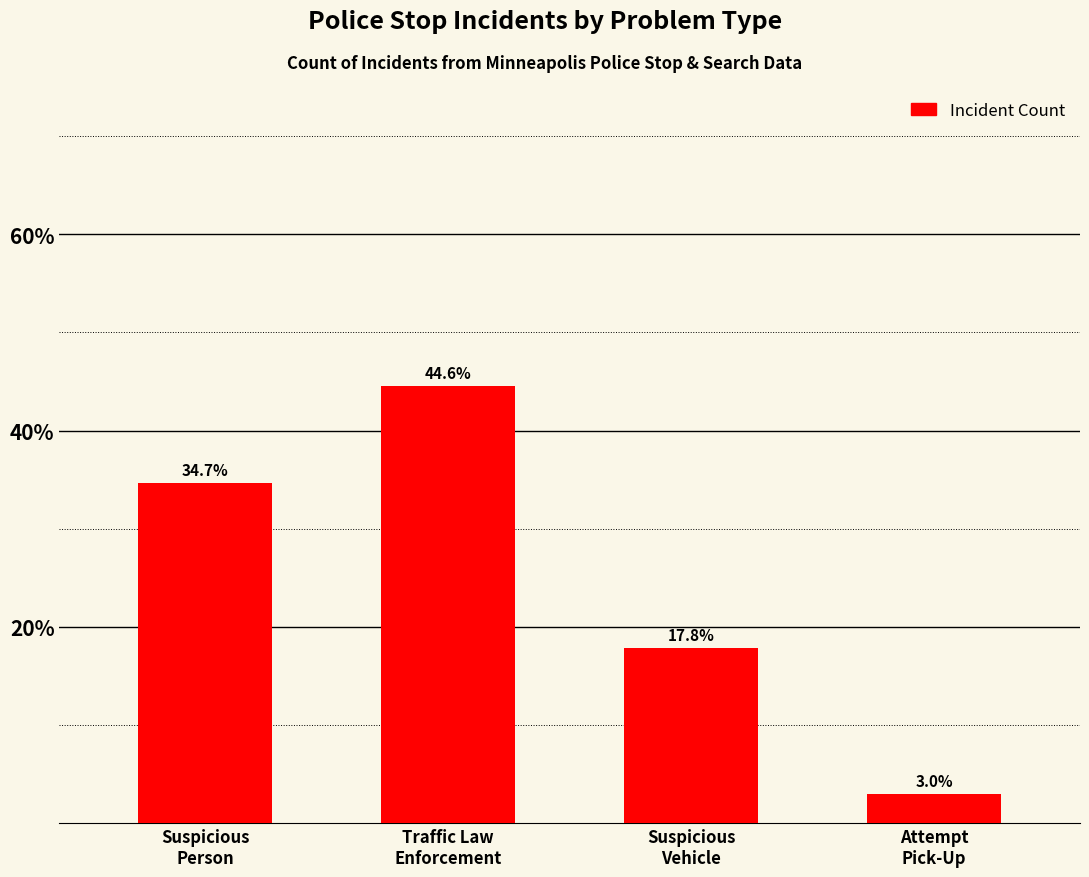

Which has a higher value, Suspicious
Person or Suspicious
Vehicle?

Suspicious
Person